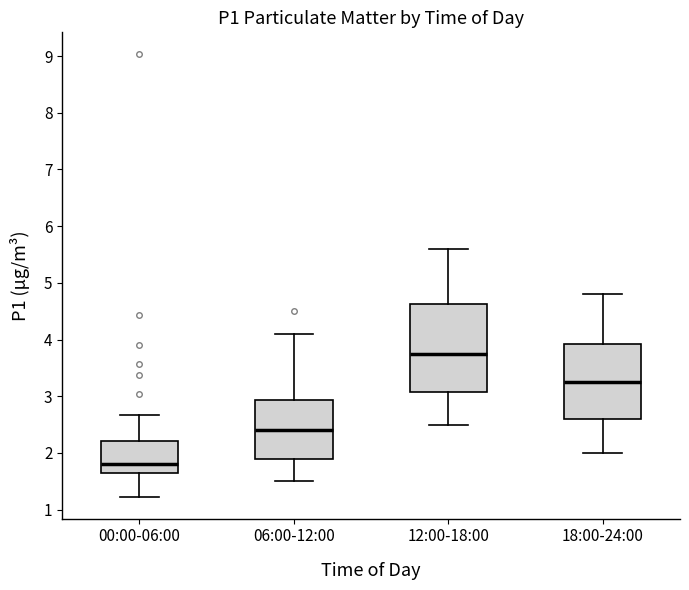

Where does the upper whisker of the box for 12:00-18:00 end on the y-axis? The values are not printed on the chart, so give them approximately, as read against the axis.

5.6